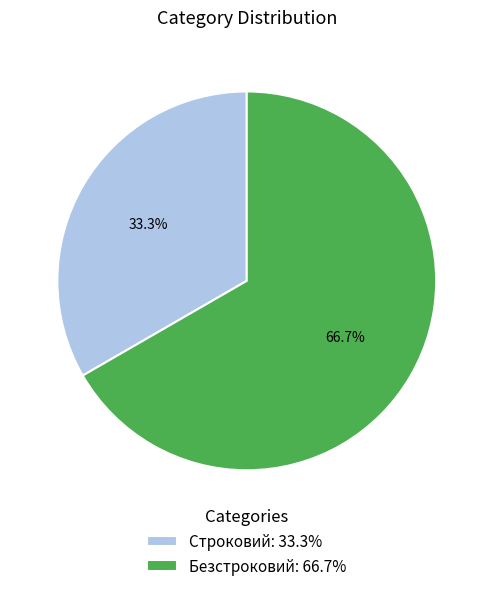

Combined, do Безстроковий and Строковий account for over 50%?

Yes